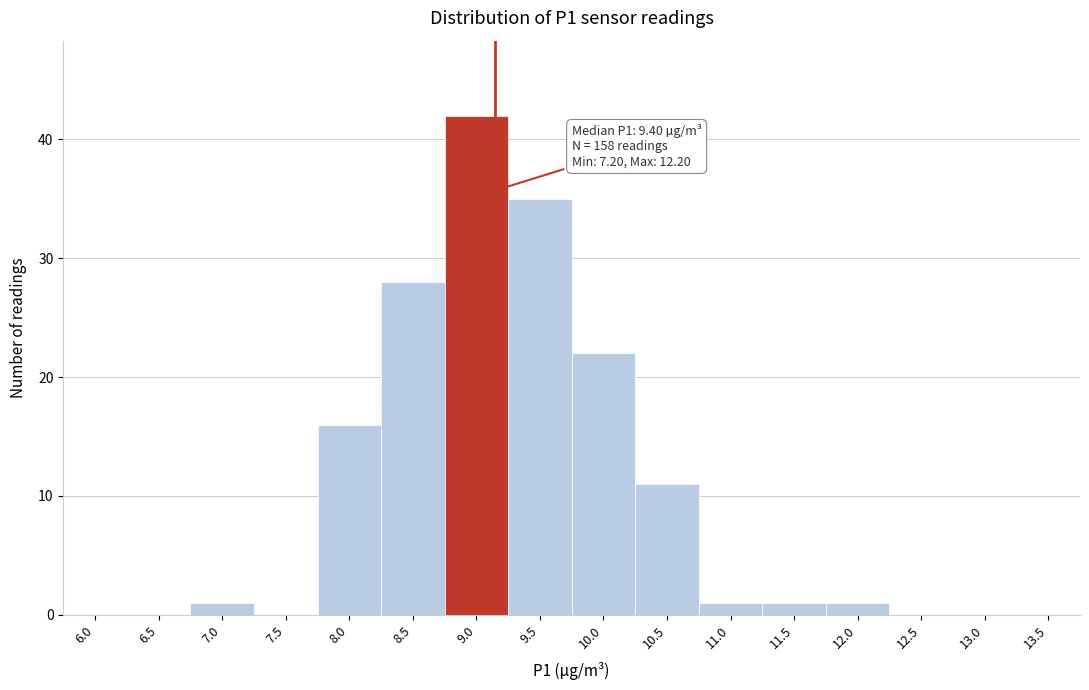

Reading left to right, list all the values displayed in this chart.

6.0=0	6.5=0	7.0=1	7.5=0	8.0=16	8.5=28	9.0=42	9.5=35	10.0=22	10.5=11	11.0=1	11.5=1	12.0=1	12.5=0	13.0=0	13.5=0